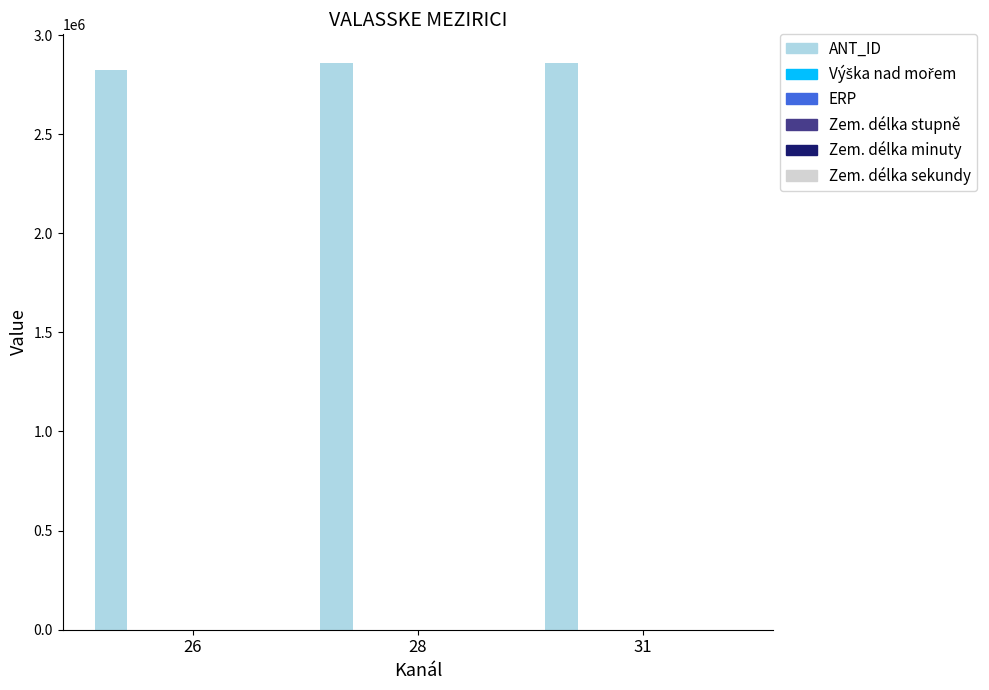

At 28, list the series in order from largest to smallest.

ANT_ID, Výška nad mořem, ERP, Zem. délka sekundy, Zem. délka stupně, Zem. délka minuty